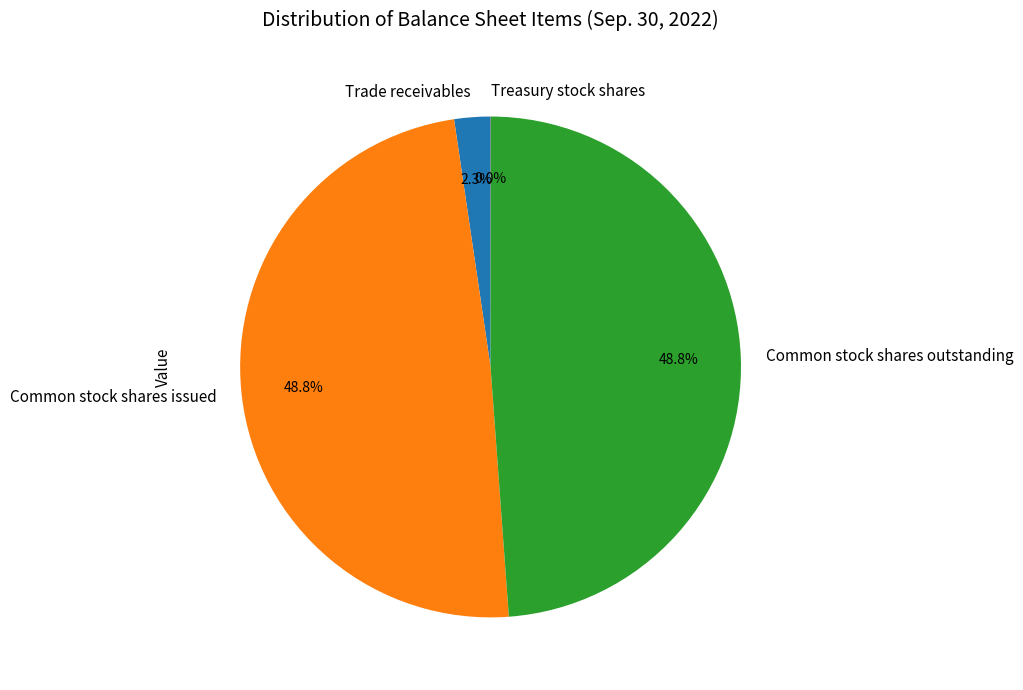

Between Trade receivables and Common stock shares issued, which is larger?

Common stock shares issued